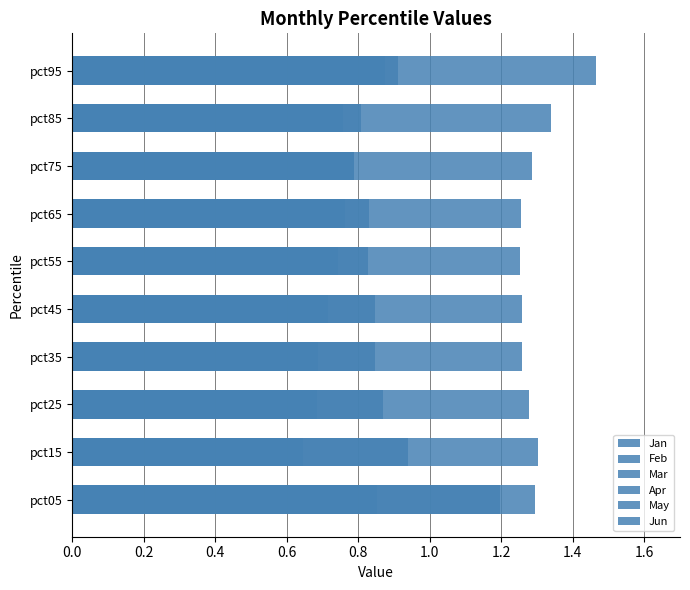

What is the difference between the second highest and minimum values in the Jun series?

0.1